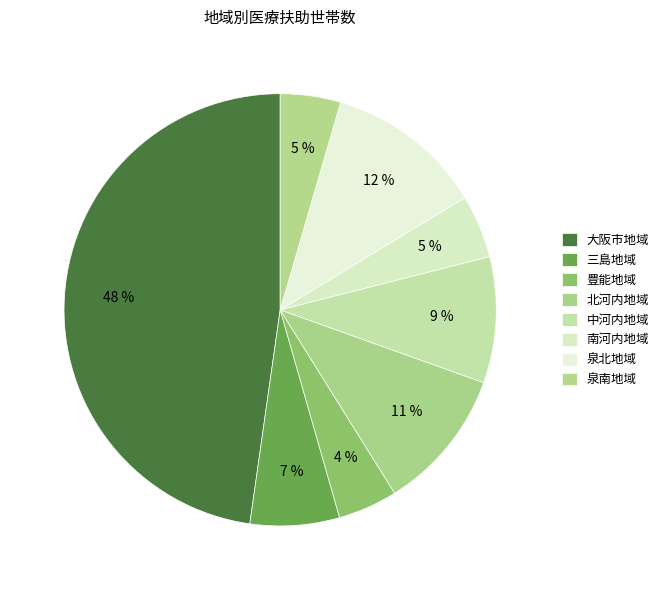

Is the sum of 三島地域 and 泉南地域 greater than half?

No